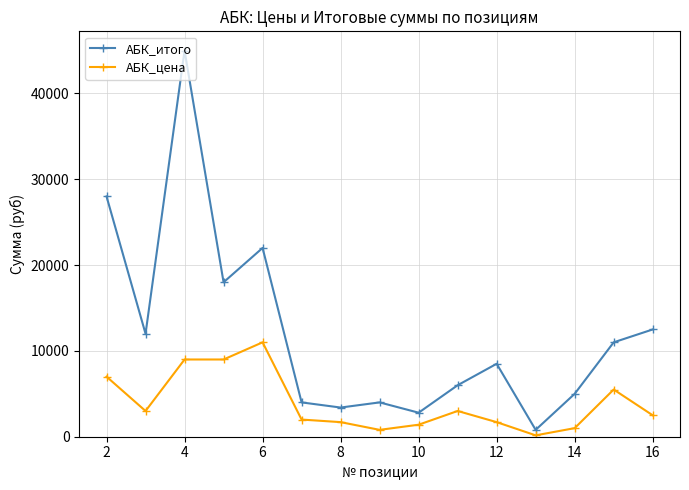

True or false: АБК_итого and АБК_цена cross at least once.

False